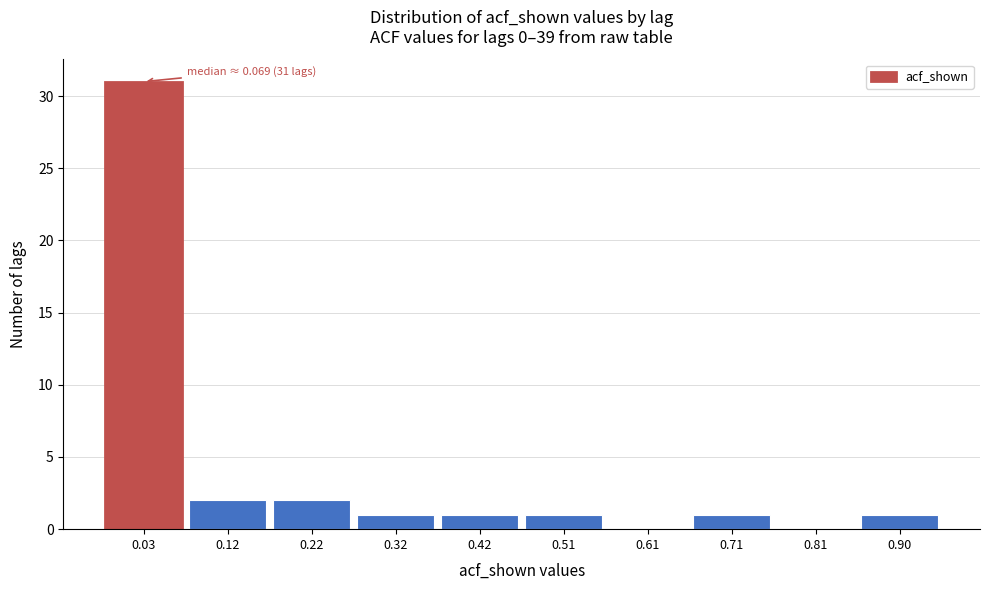

Reading left to right, extract all data points from this chart.

0.03=31	0.12=2	0.22=2	0.32=1	0.42=1	0.51=1	0.61=0	0.71=1	0.81=0	0.90=1